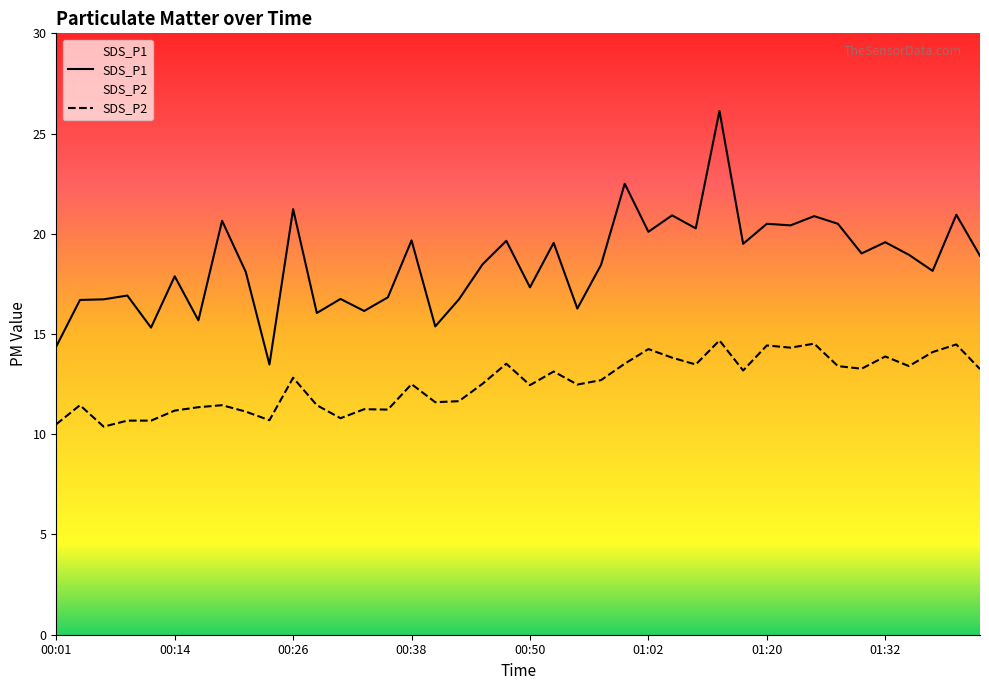

What is the highest value of the SDS_P2 series?

14.7